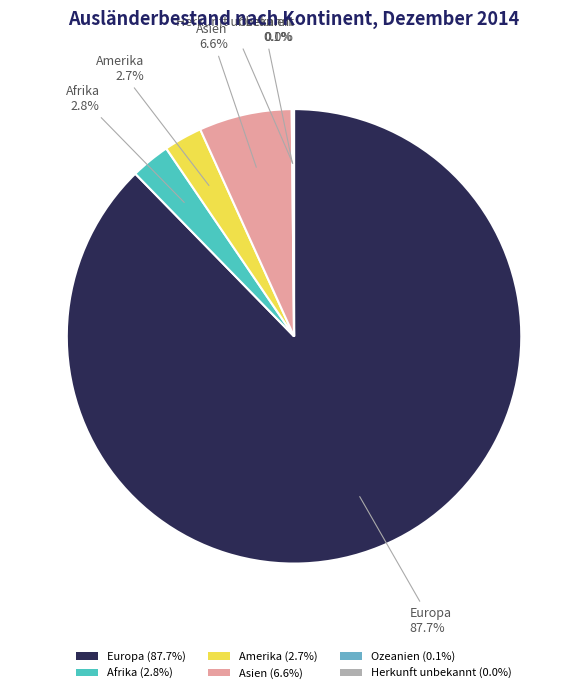

To the nearest percent, what percentage of the pie is Europa?

88%